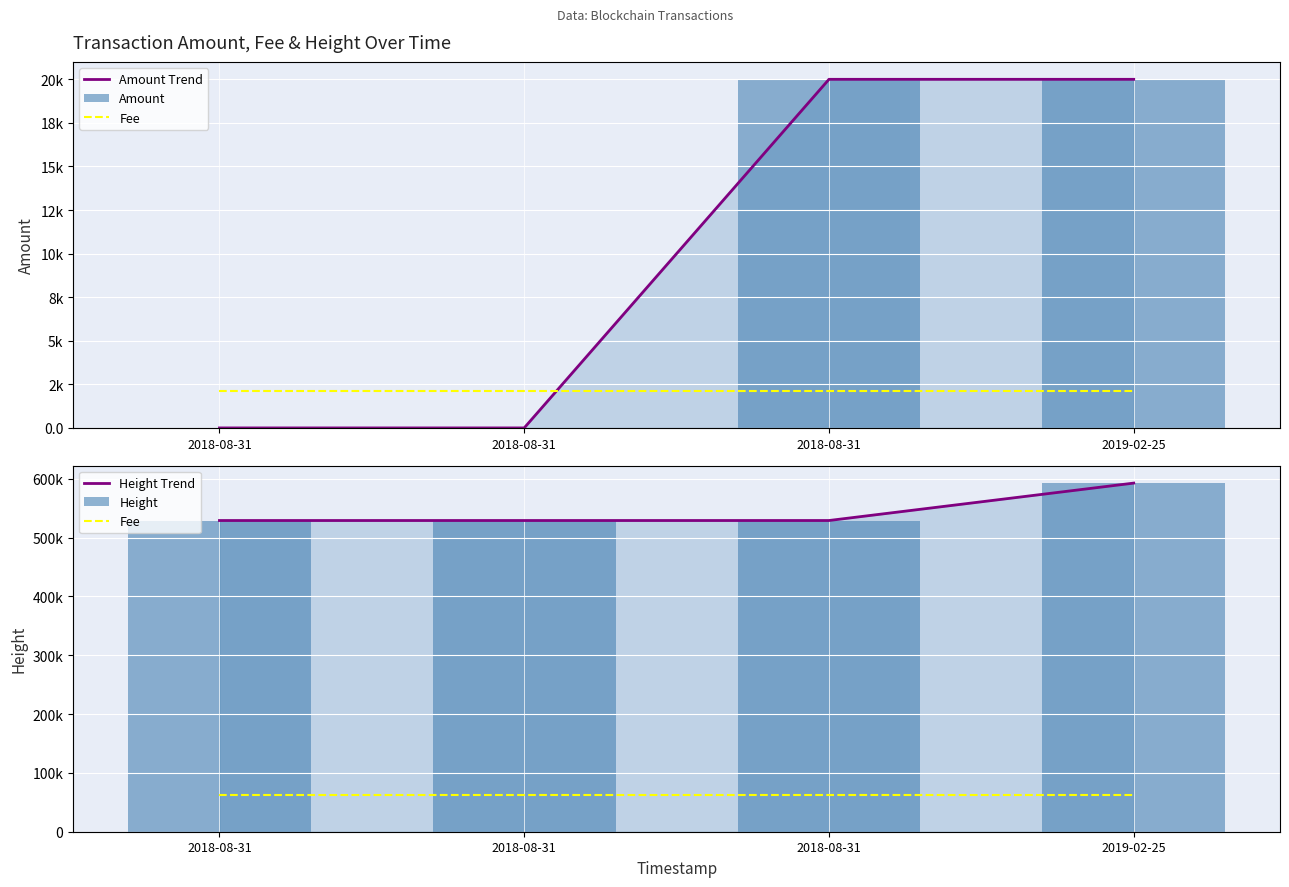

The value of Amount at 2019-02-25 is 19999.9. True or false?

True